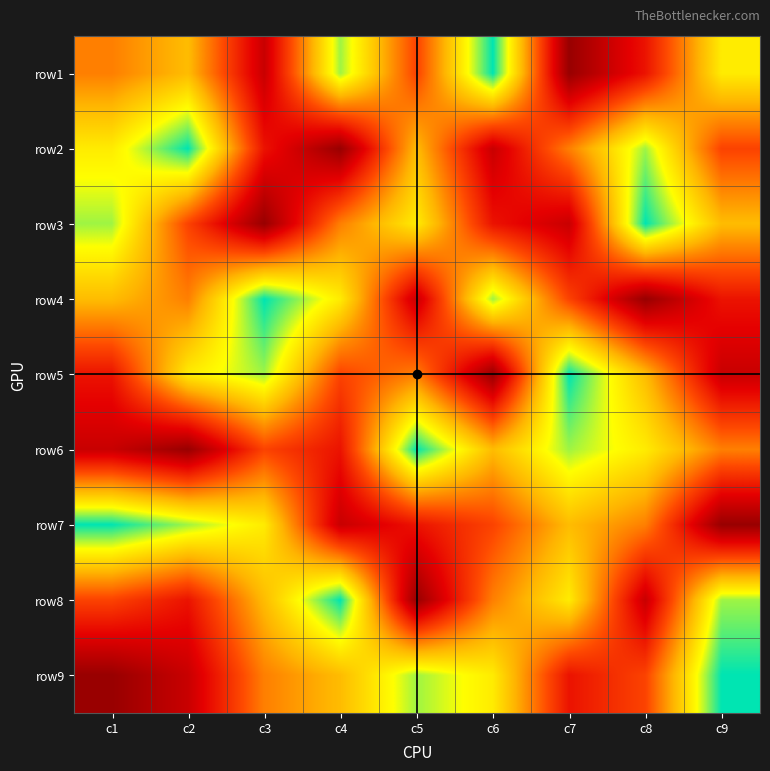

Which label corresponds to the largest value in the chart?

c6